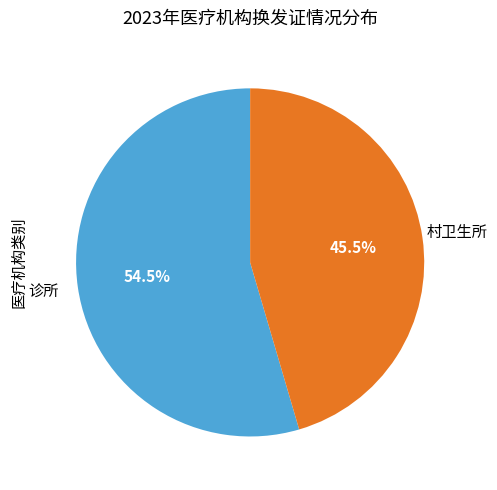

Does any single category account for the majority?

Yes